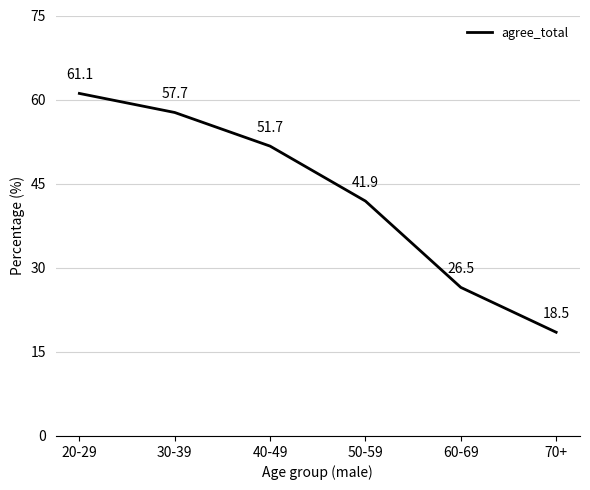

What position from the right is 20-29?

6